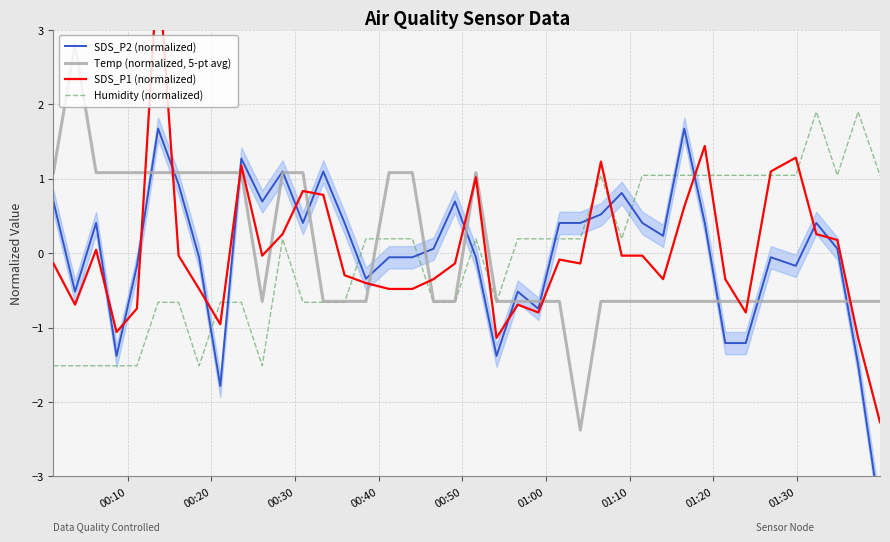

How many data points does each series have?

40